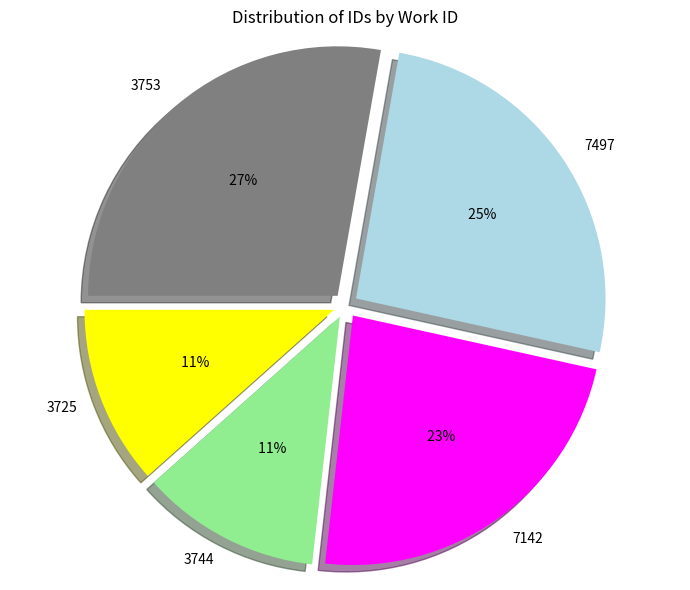

Rank the categories by value from highest to lowest.

3753, 7497, 7142, 3744, 3725